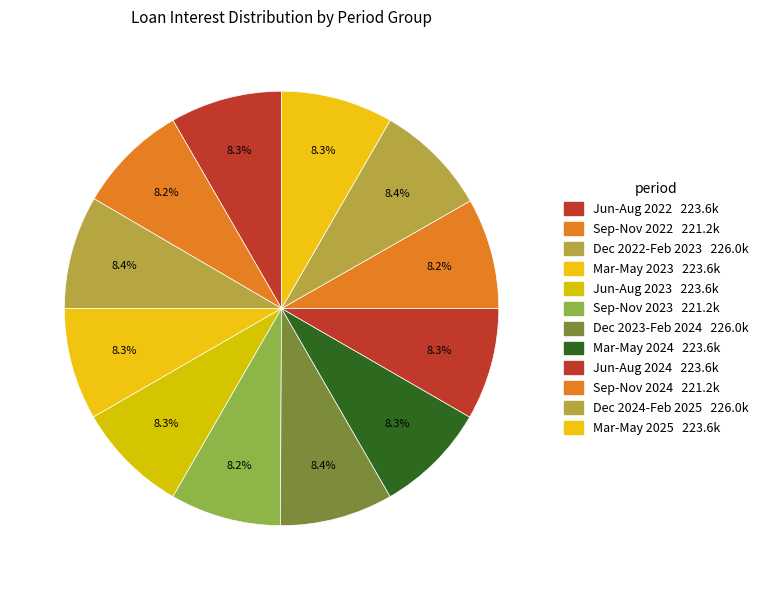

How many segments does this pie chart have?

12